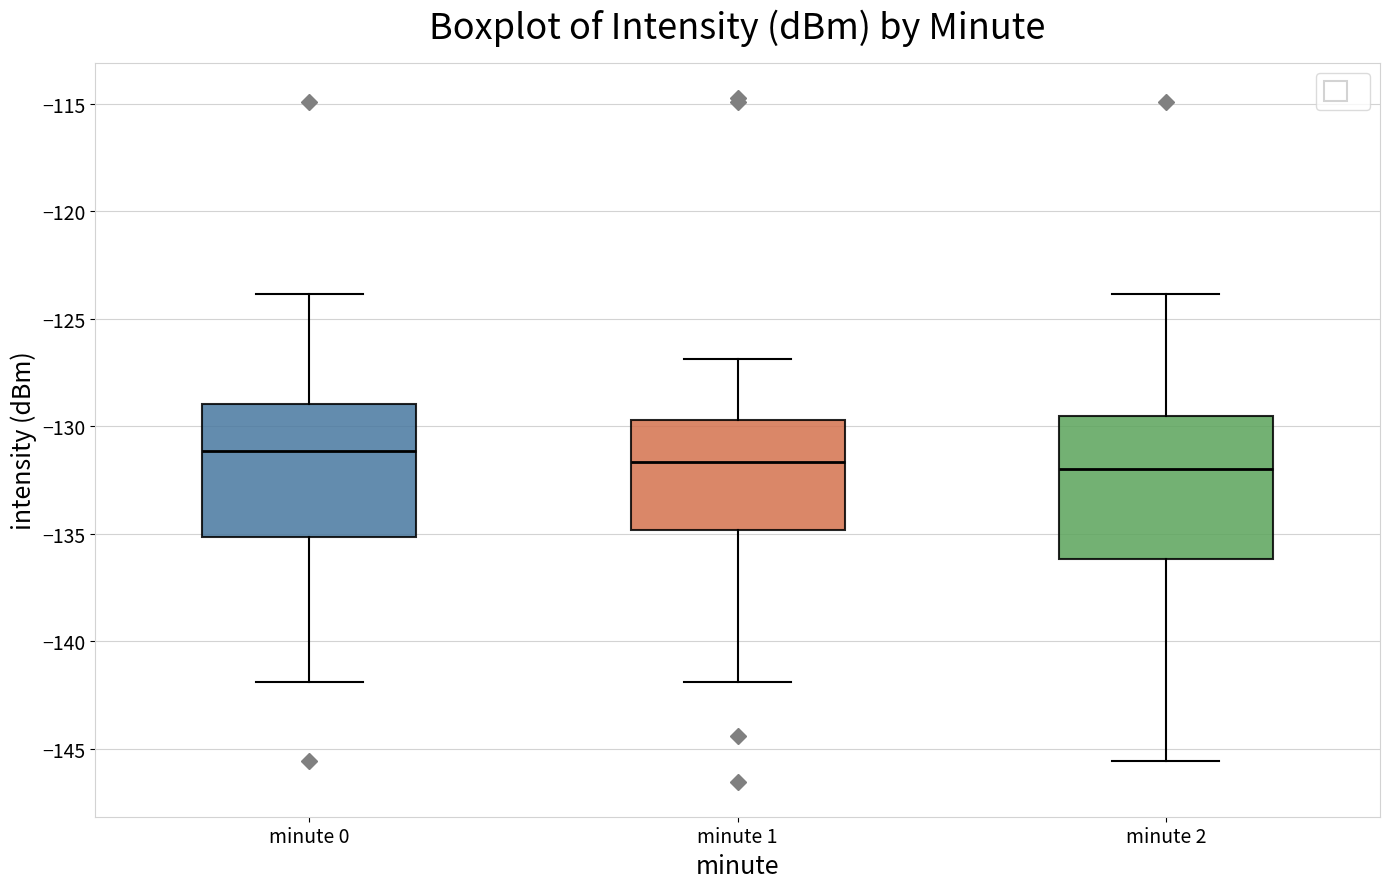

Which box's median line is the highest?

minute 0